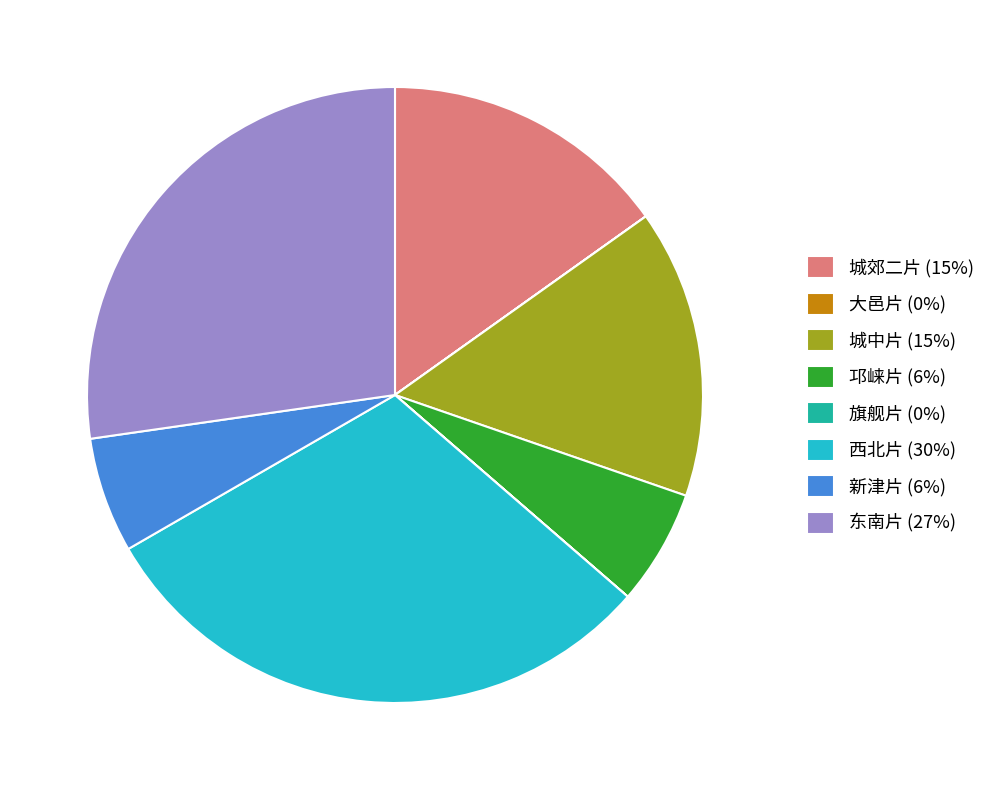

Is there any slice that represents more than half of the pie?

No